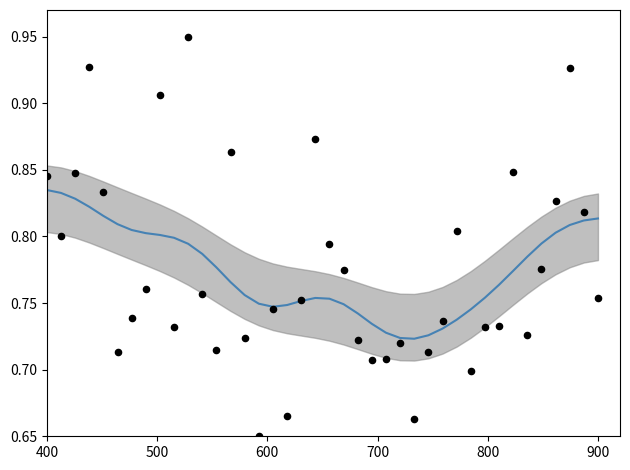

At how many categories does at least one series exceed 0?

40